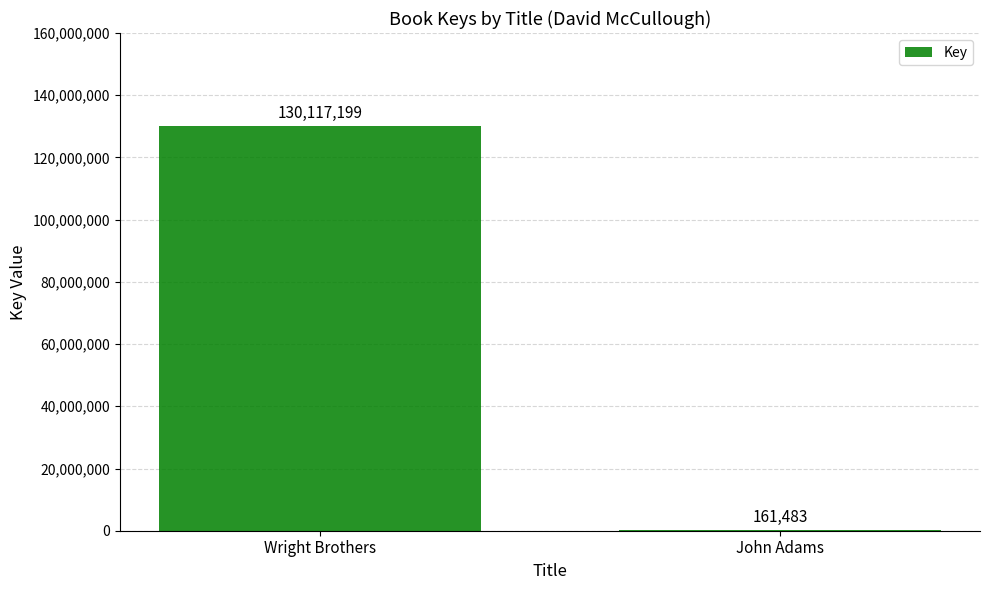

Which category has the highest value across all series?

Wright Brothers